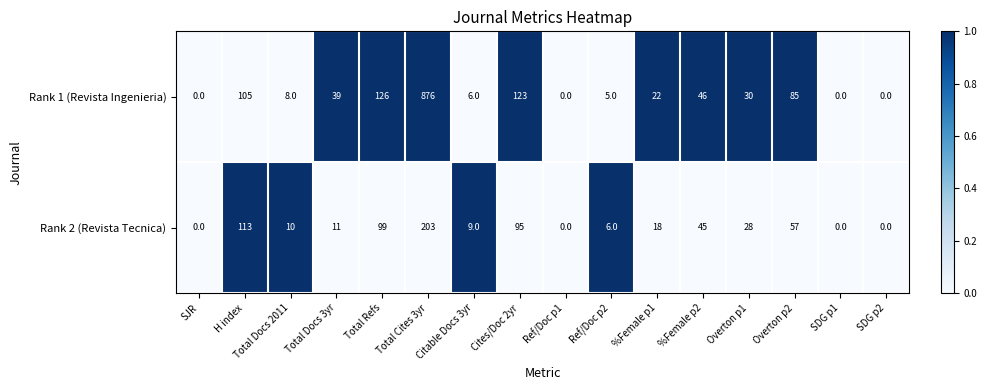

What is the sum of all Rank 2 (Revista Tecnica) values?

694